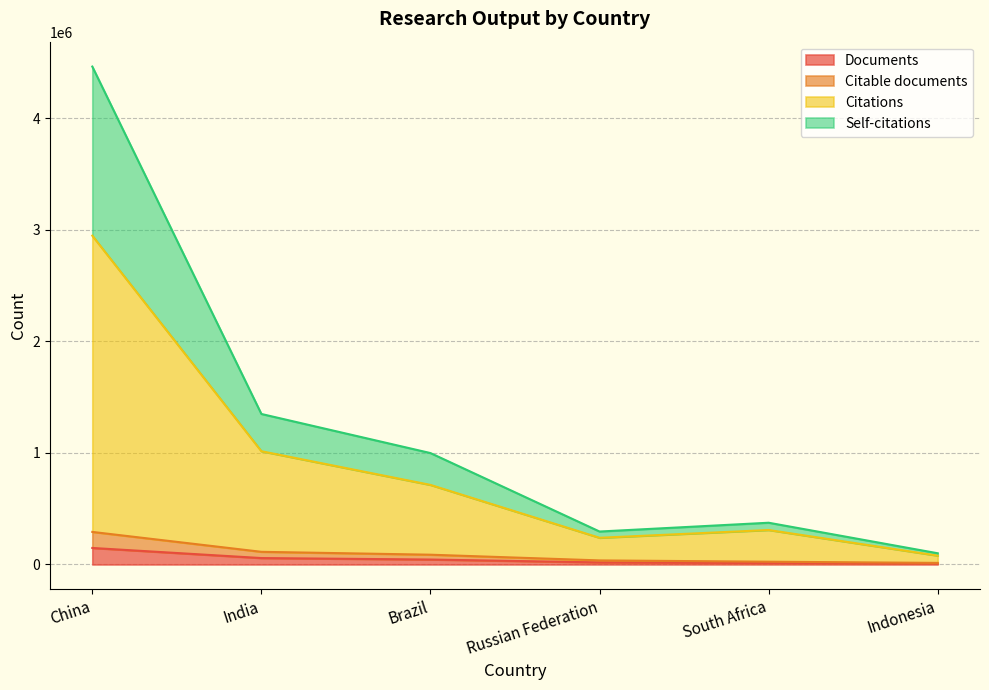

The Documents series shows 147970 at China. True or false?

True